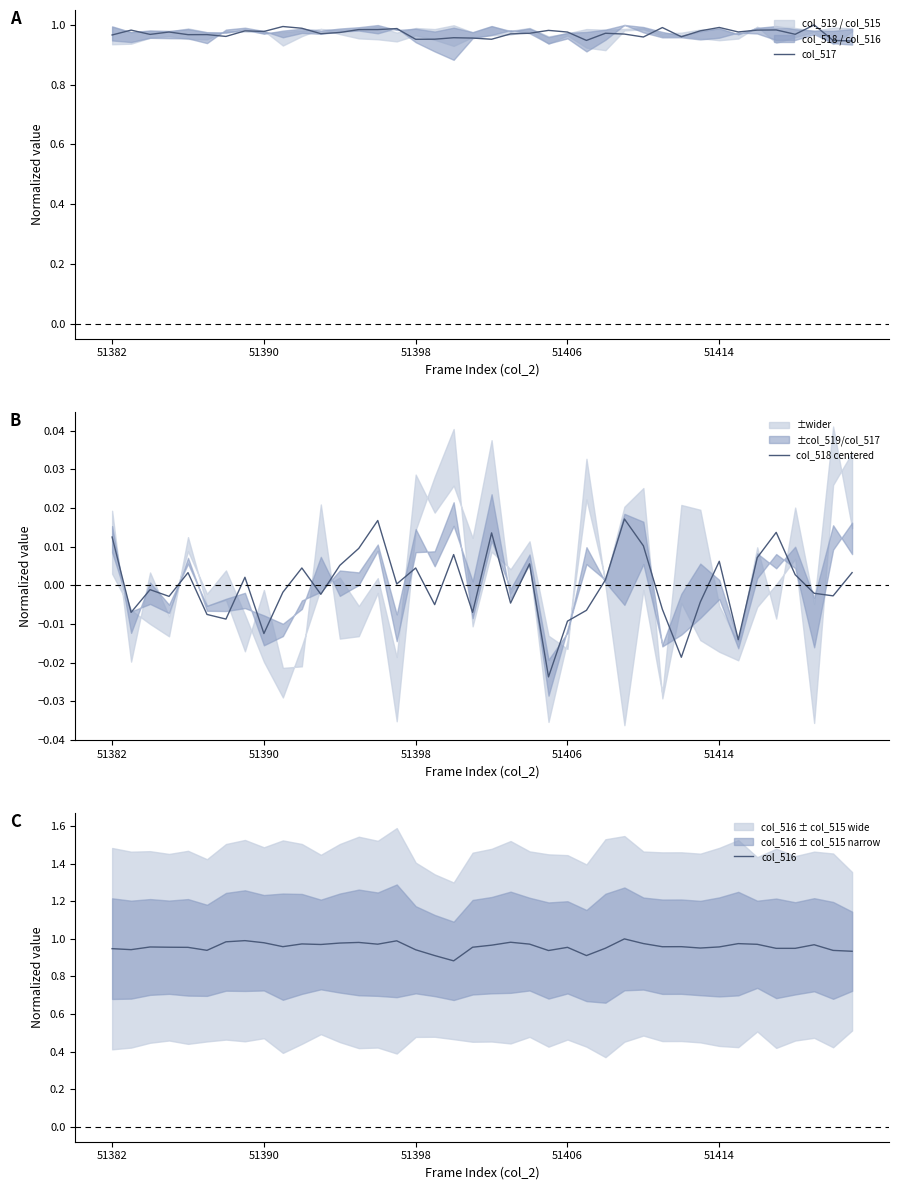

What is the value of the col_516 point at the 18th from the left?

0.9